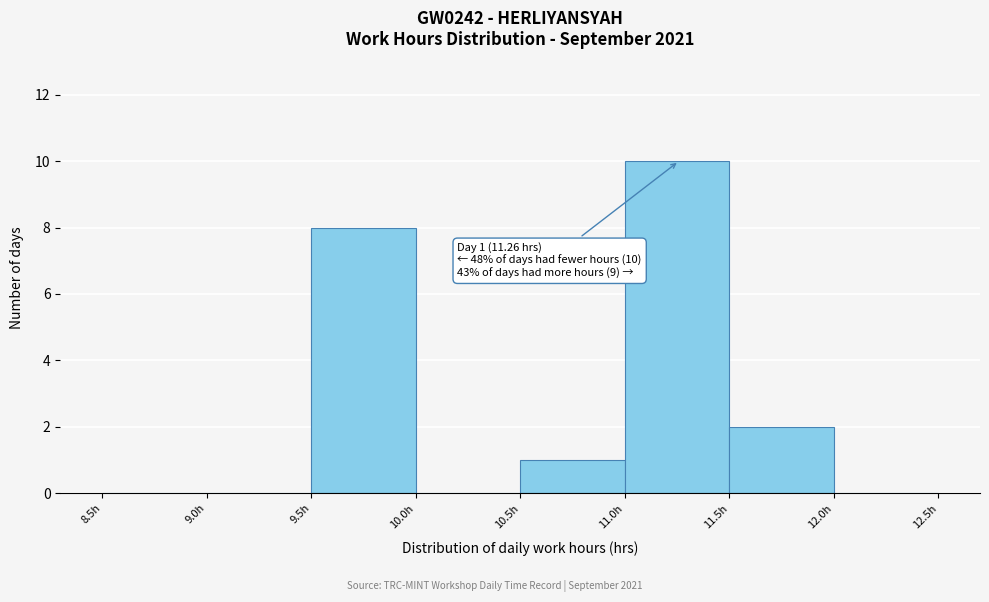

Over which range of the x-axis is the bar tallest?

11.0 to 11.5